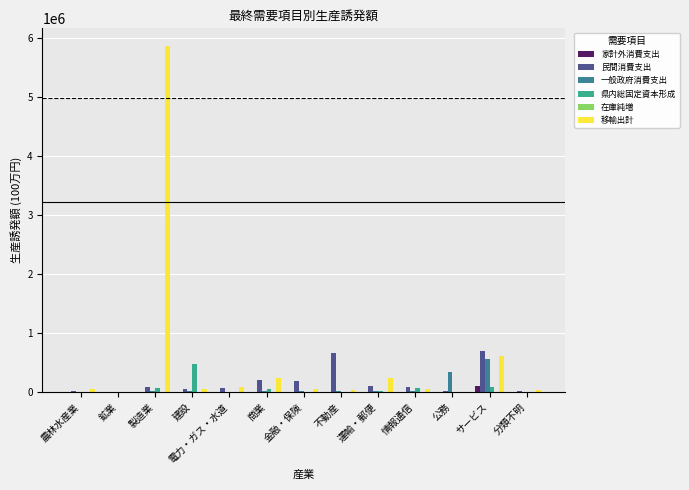

Which series has the largest range (max minus min)?

移輸出計